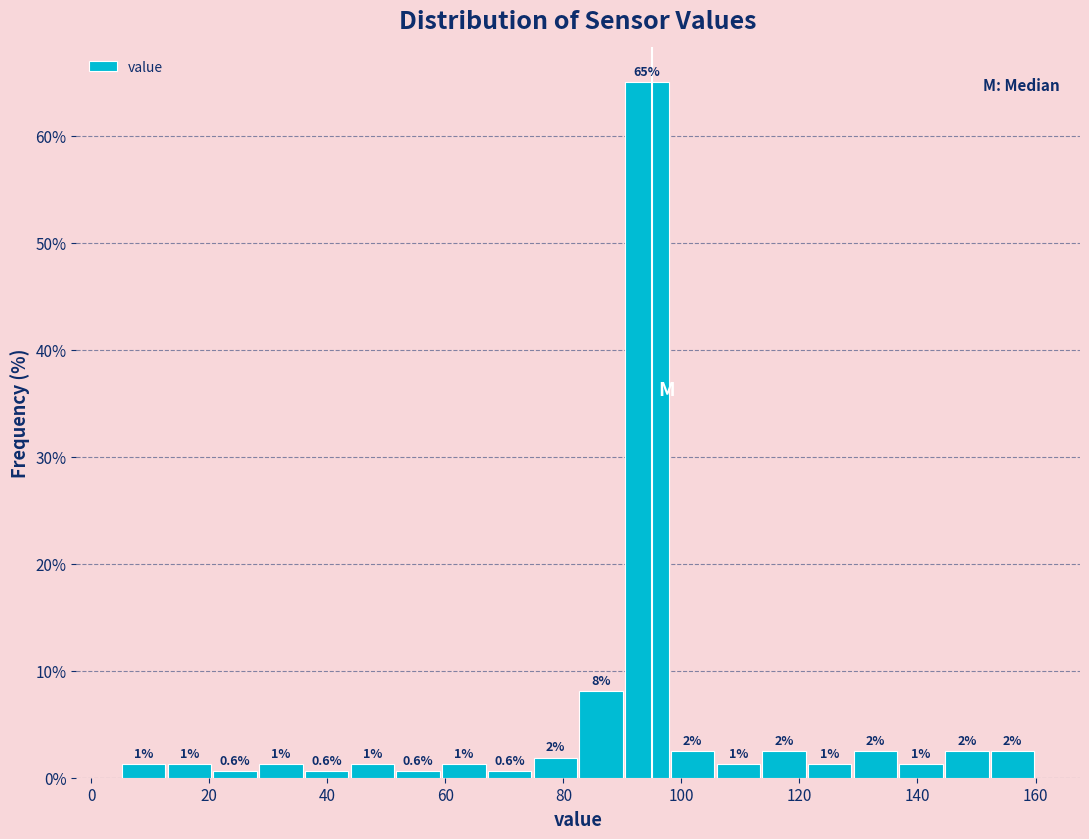

Around what value on the x-axis is the tallest bar? Give the approximate position of its centre, as read against the axis.

94